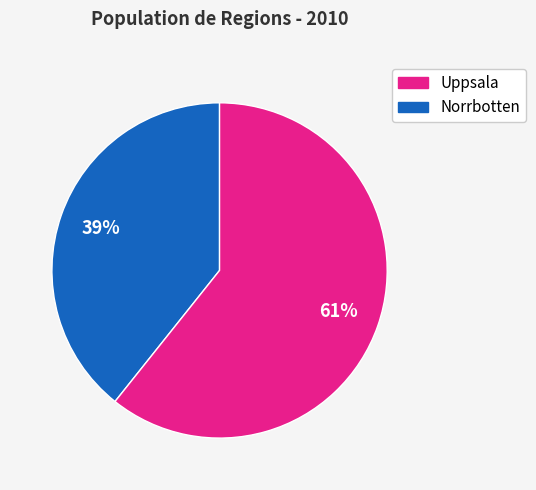

Does any single category account for the majority?

Yes